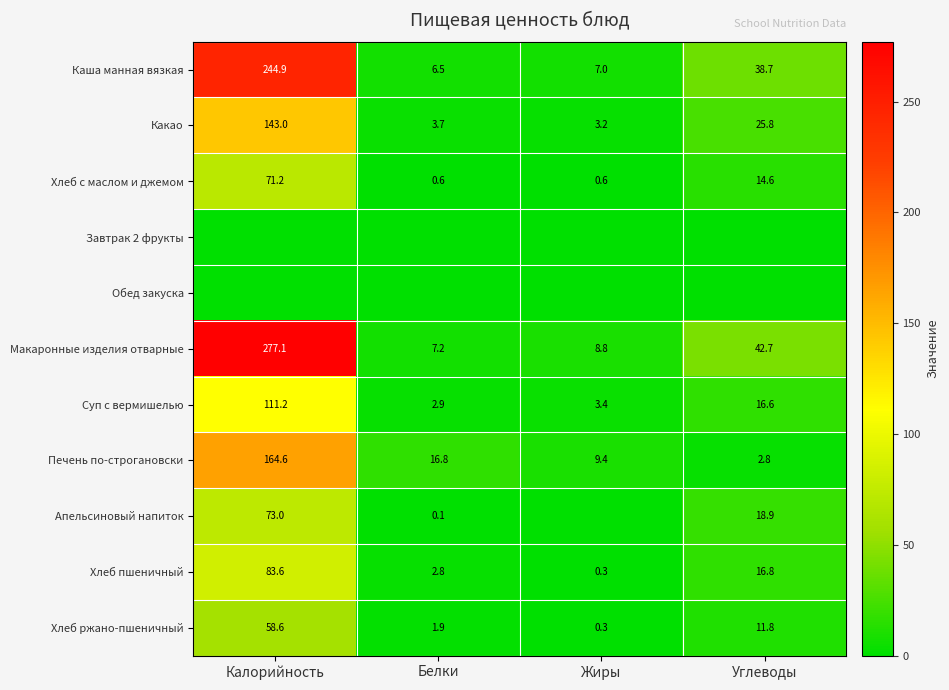

Is the value of Хлеб пшеничный at Калорийность greater than the value of Хлеб ржано-пшеничный at Калорийность?

Yes